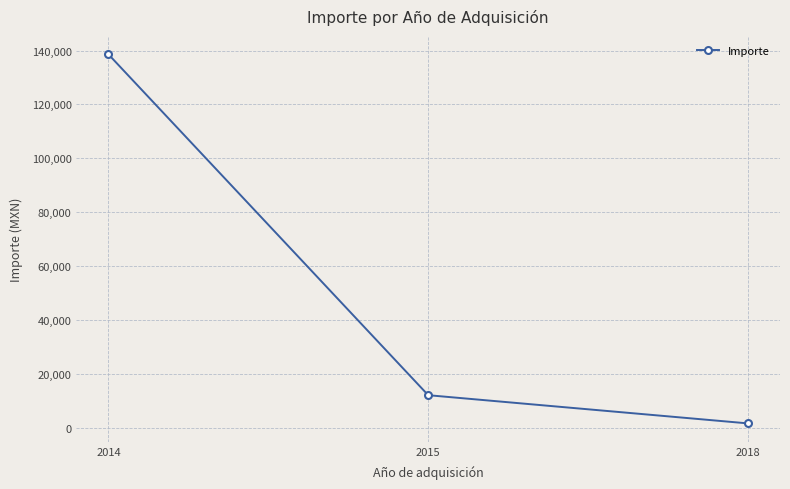

What is the change in value from 2015 to 2018?

-10474.6